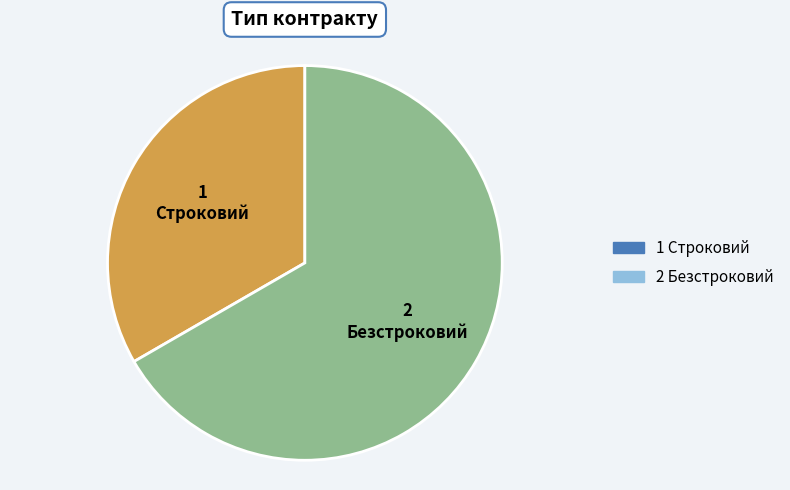

Which slice is the smallest?

Строковий